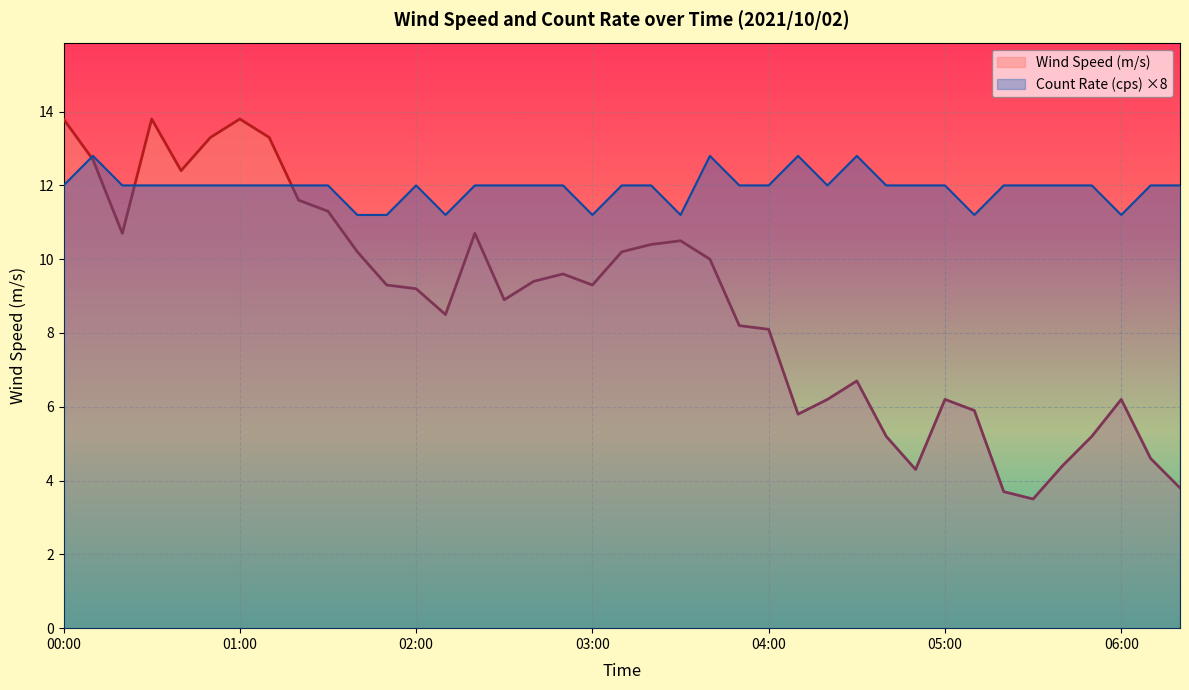

What position from the left is 00:00?

1